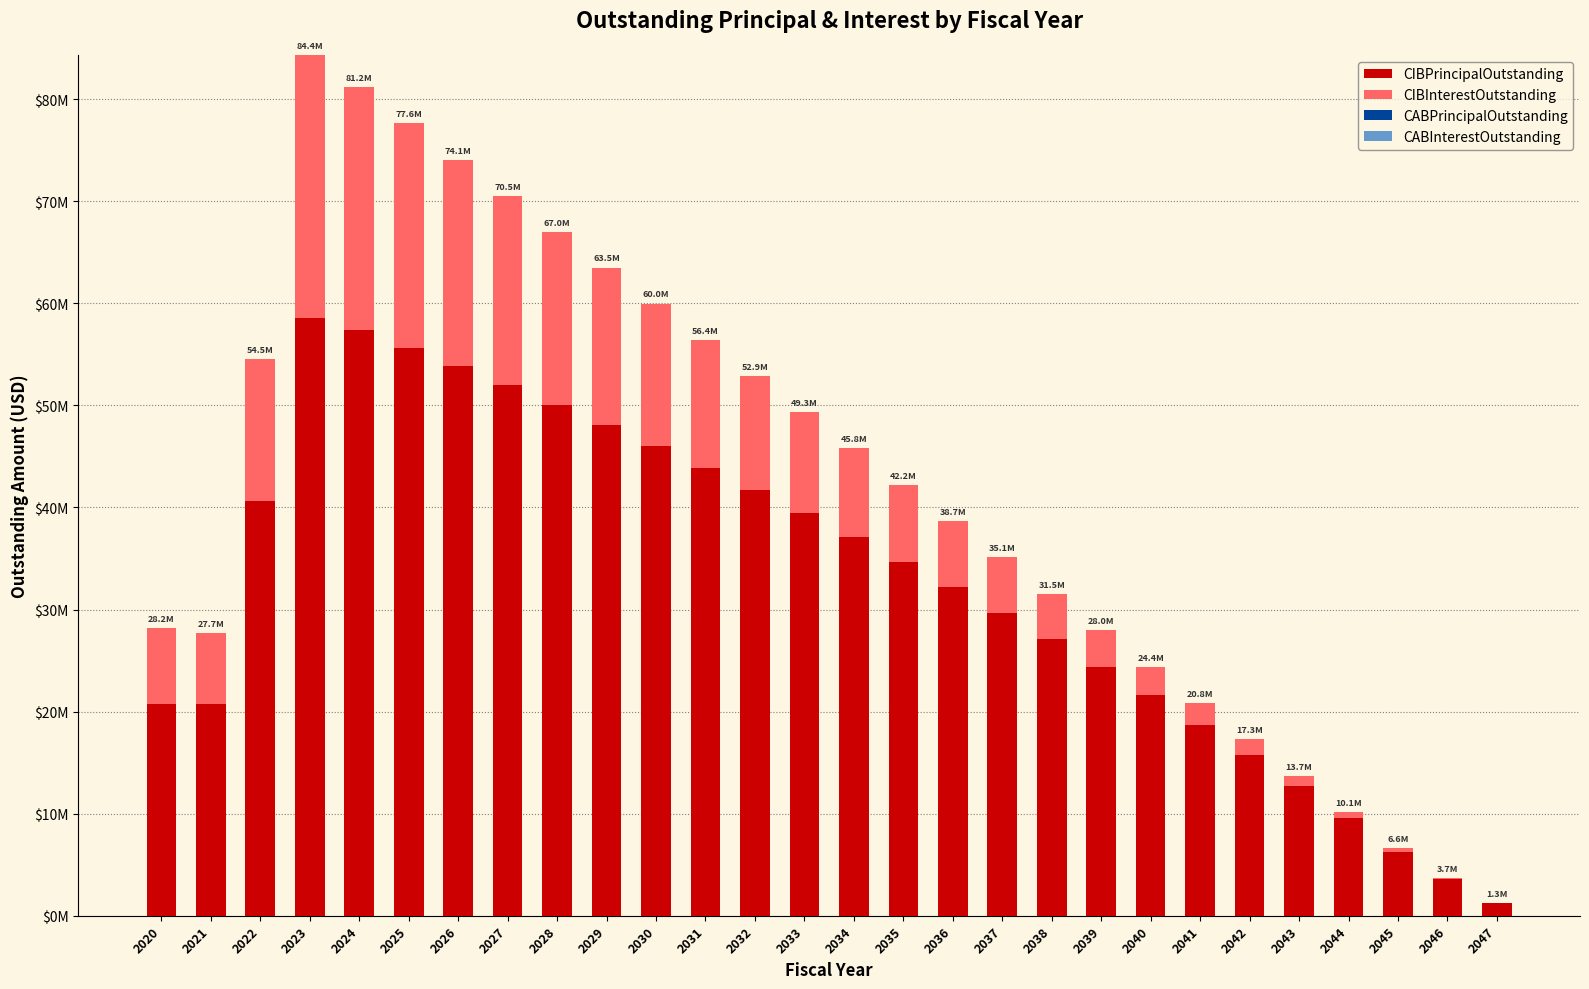

Which series changed the most between 2022 and 2023?

CIBPrincipalOutstanding